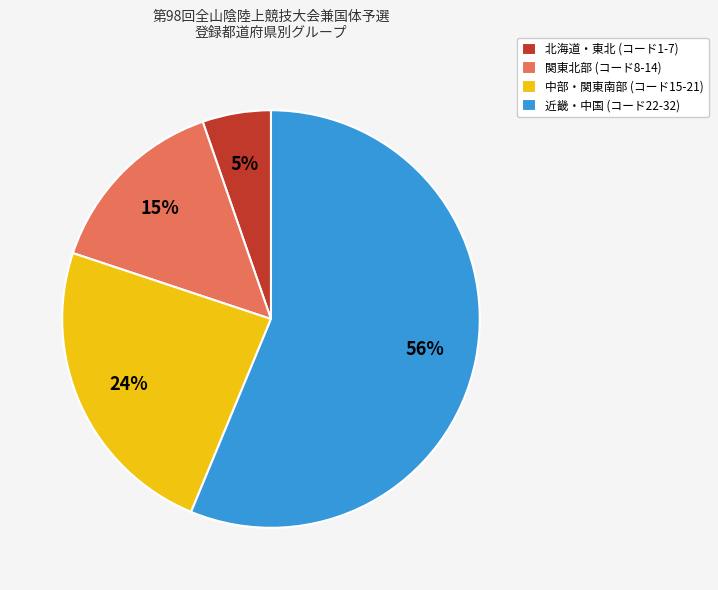

Is there a majority slice in this chart?

Yes